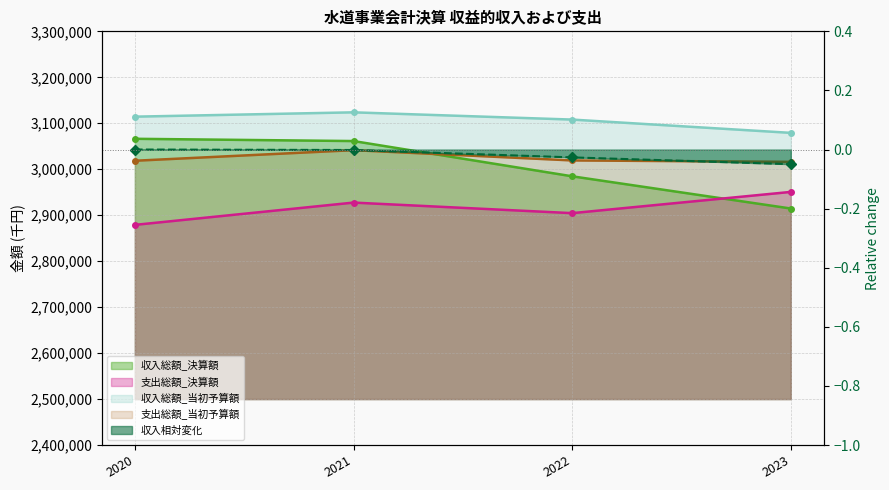

True or false: 収入総額_決算額 has more than 1 interior local peaks.

False